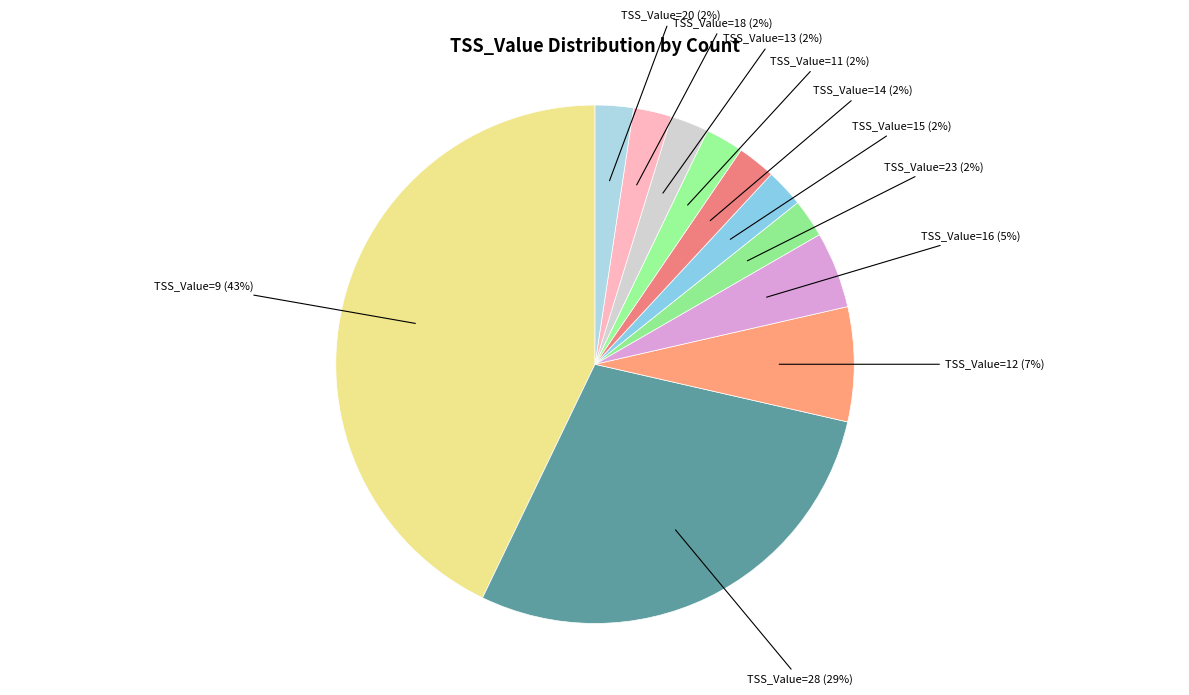

Is it true that TSS_Value=9 is 49% of the pie?

False